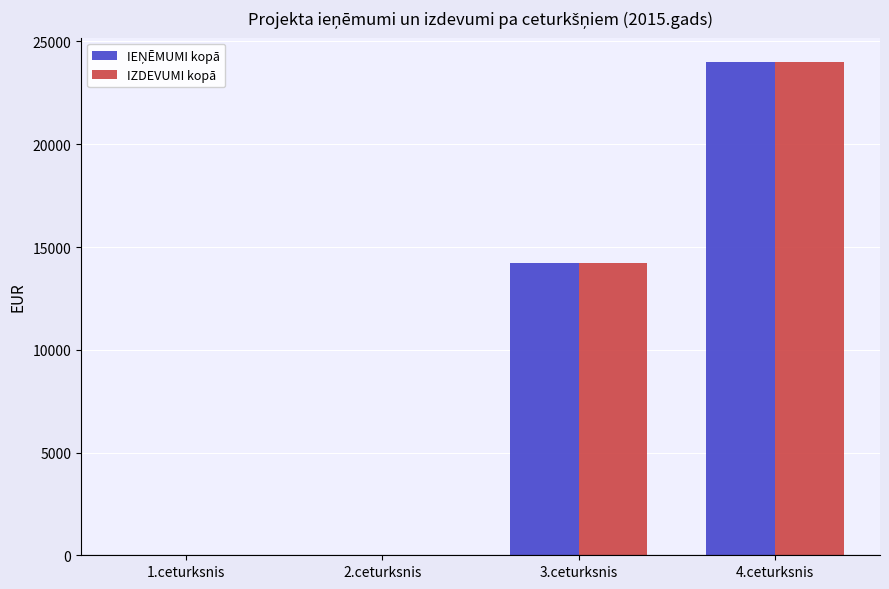

At which category is the sum across all series the highest?

4.ceturksnis